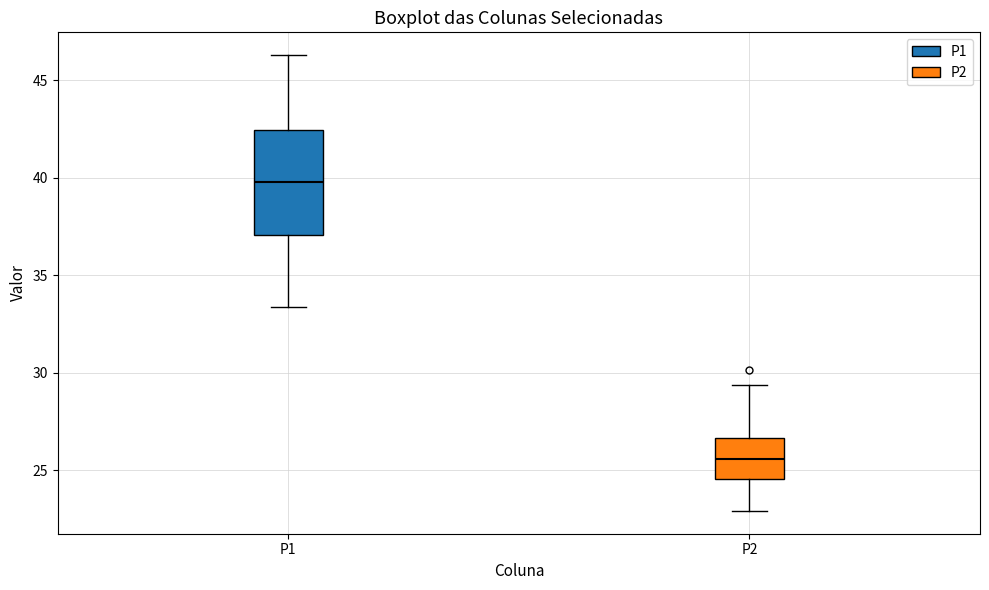

Which box is the tallest, from its lower edge to its upper edge?

P1